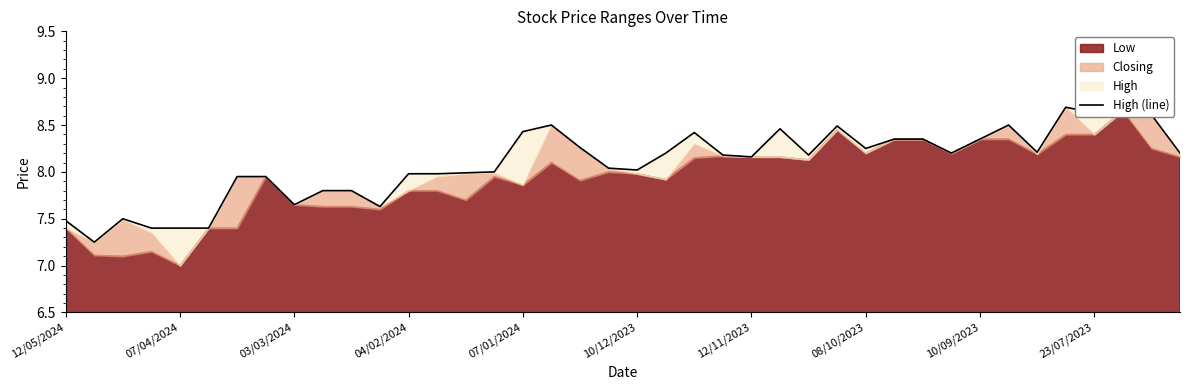

What is the difference between the values at 12 and 37?

0.7